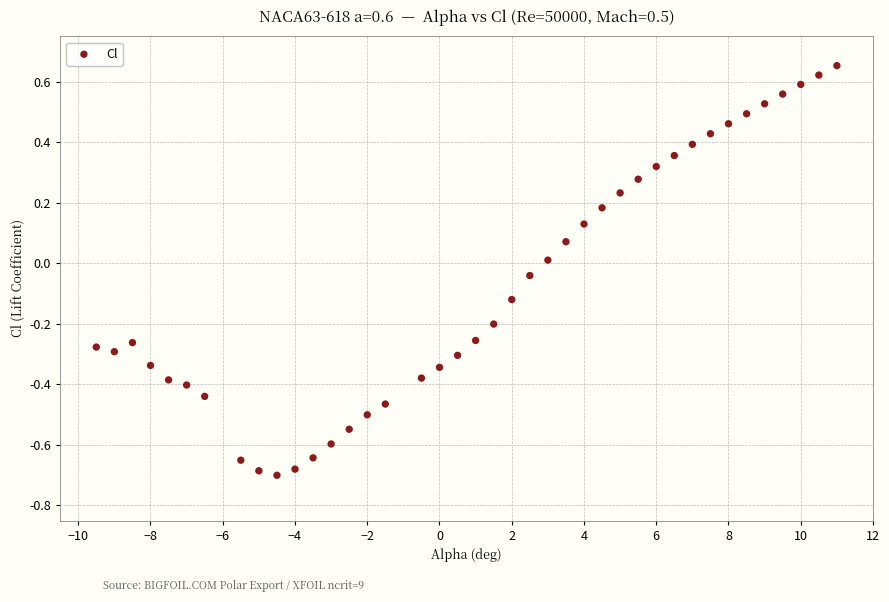

What is the range of X values (max minus min)?

20.5